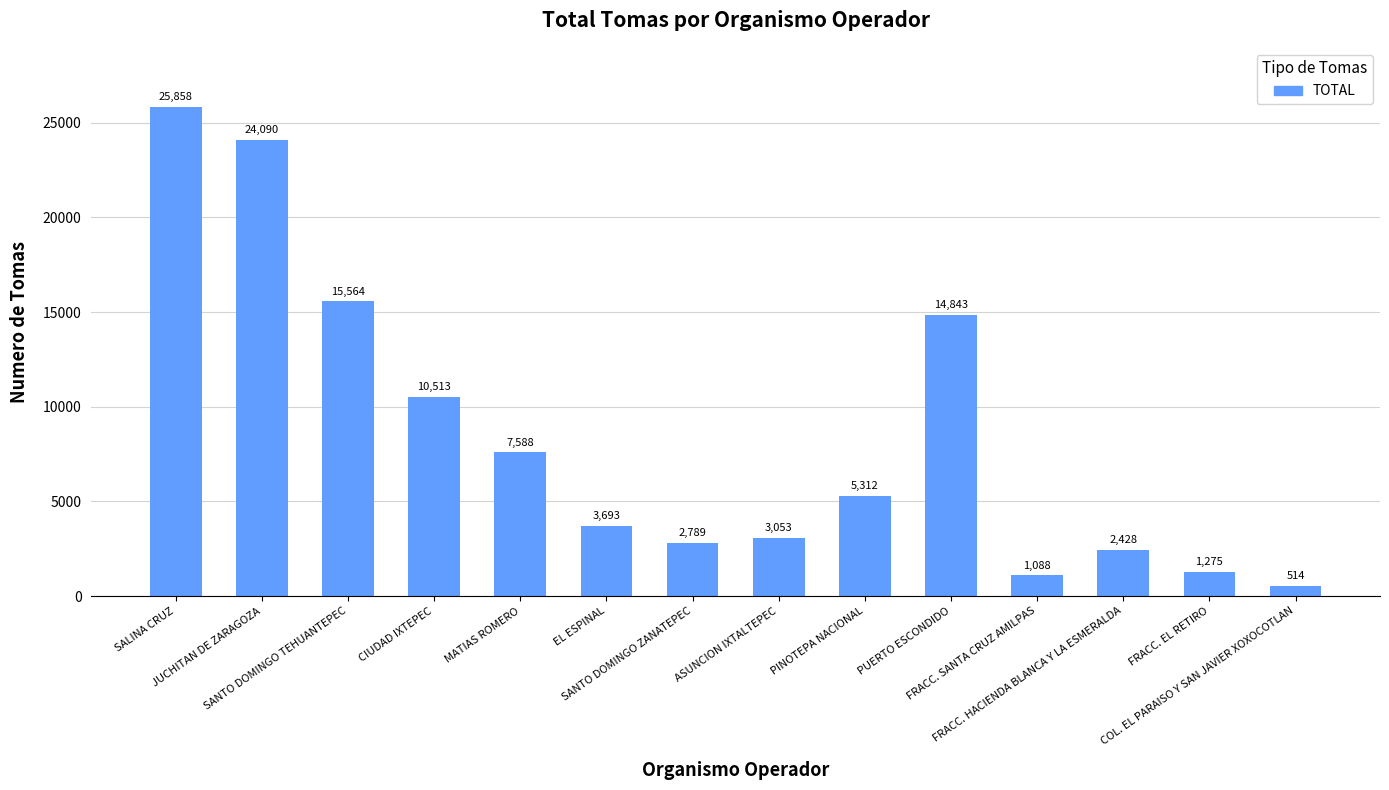

What is the label of the 10th bar from the right?

MATIAS ROMERO